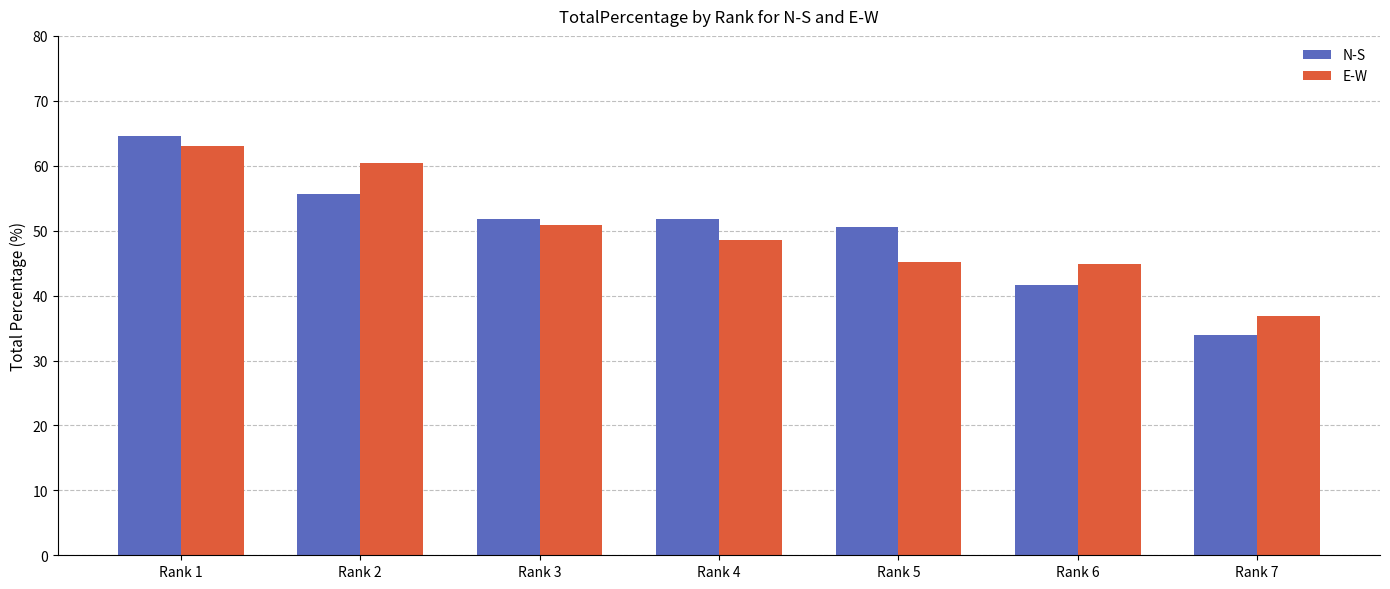

What is the total value across all series at Rank 6?

86.6